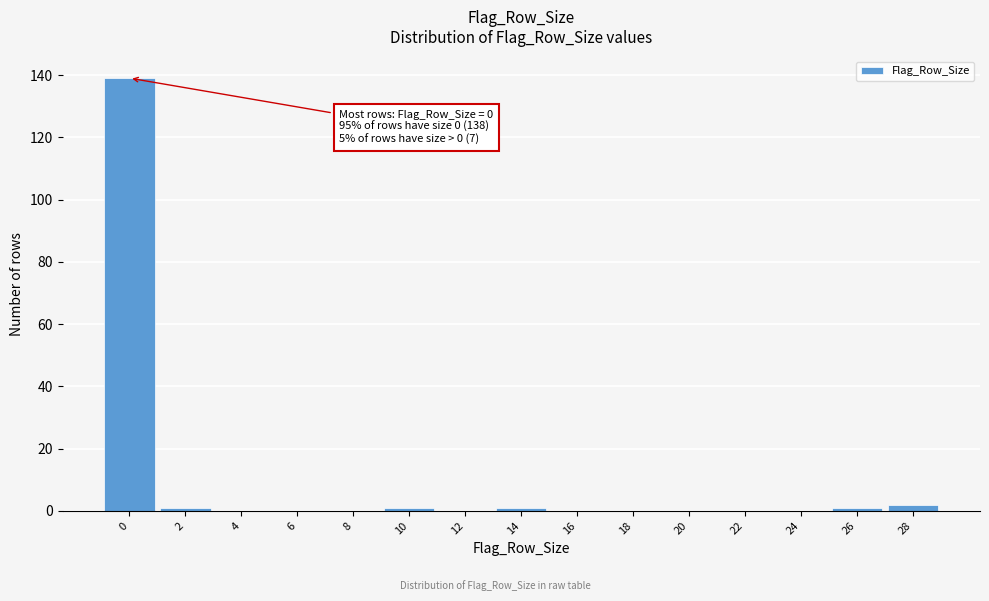

Reading left to right, list all the values displayed in this chart.

0=139	2=1	4=0	6=0	8=0	10=1	12=0	14=1	16=0	18=0	20=0	22=0	24=0	26=1	28=2